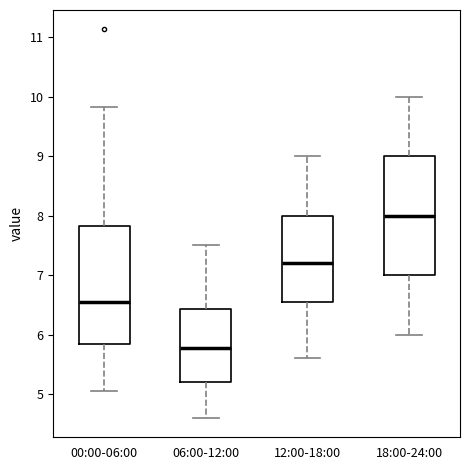

Where does the lower whisker of the box for 12:00-18:00 end on the y-axis? The values are not printed on the chart, so give them approximately, as read against the axis.

5.6